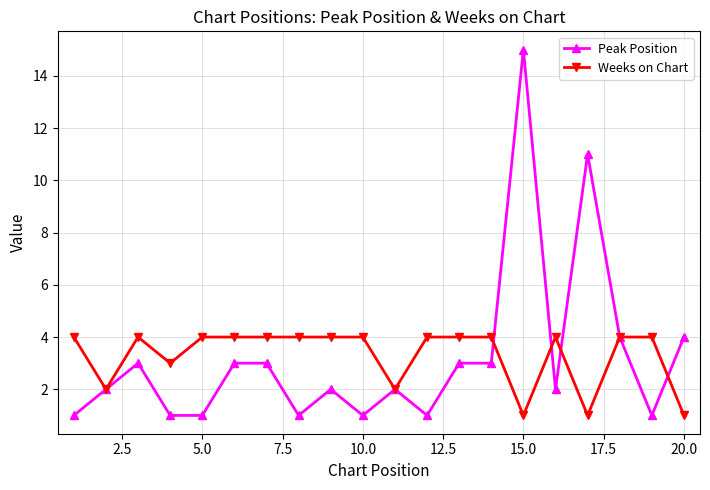

What is the value of the Peak Position point at the 18th from the left?

4